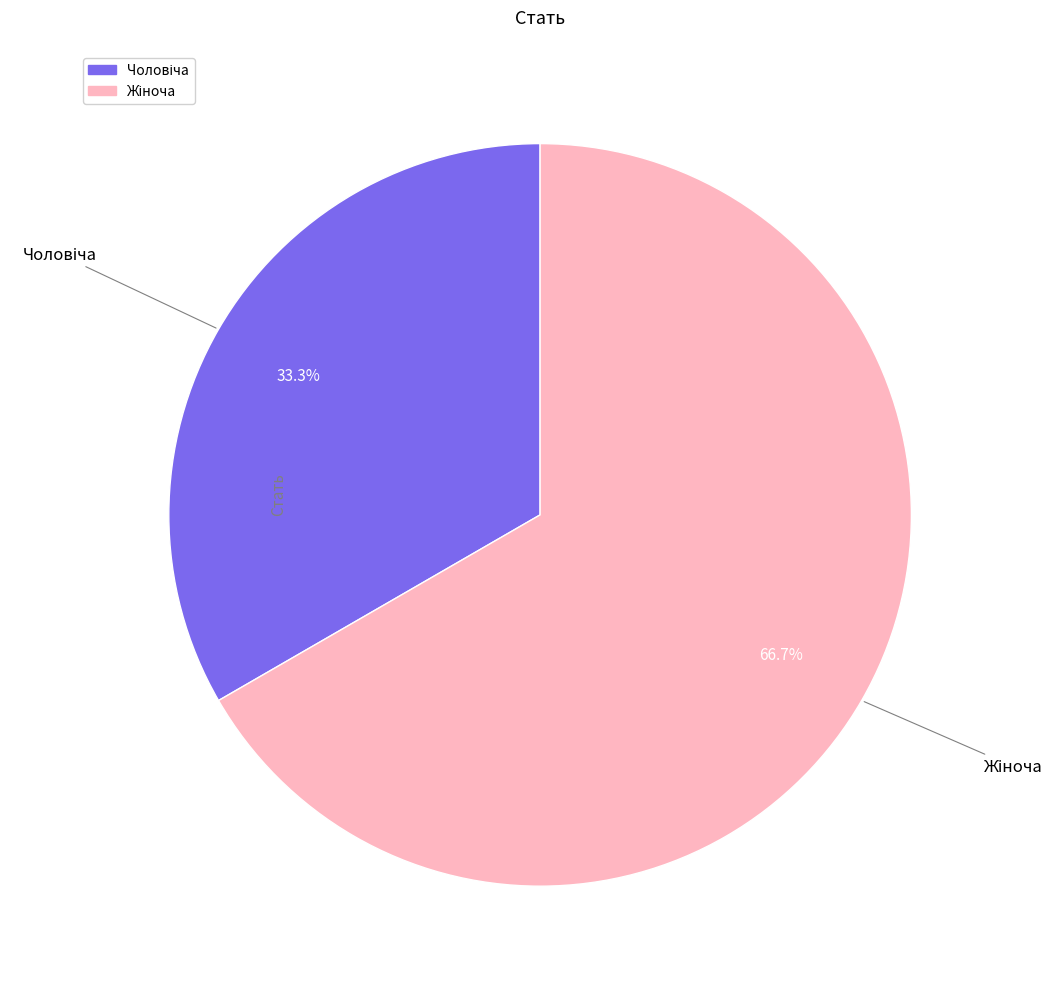

How many slices are in this pie chart?

2